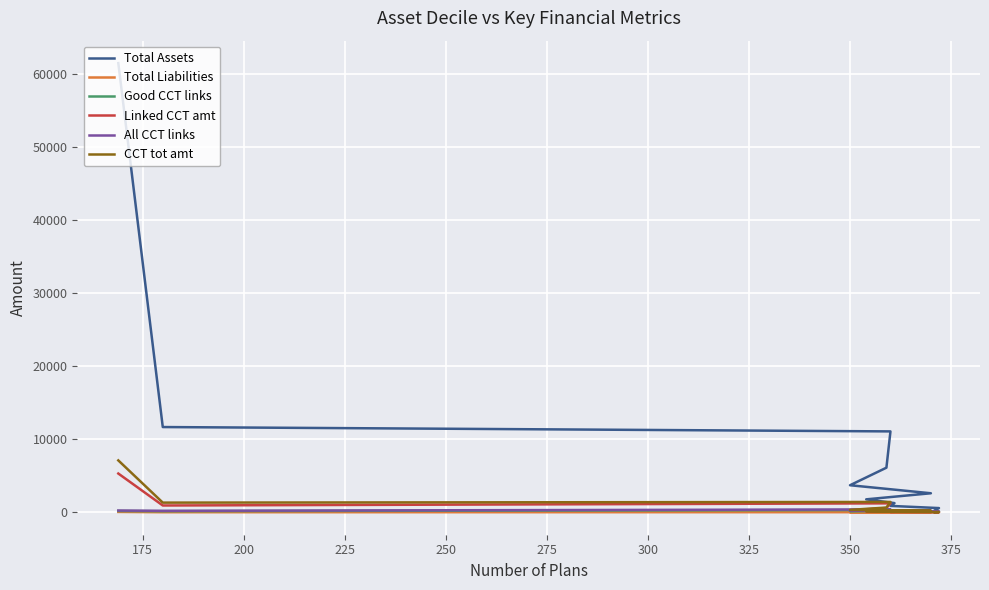

What is the difference between the maximum and minimum values in the Total Assets series?

61199.4